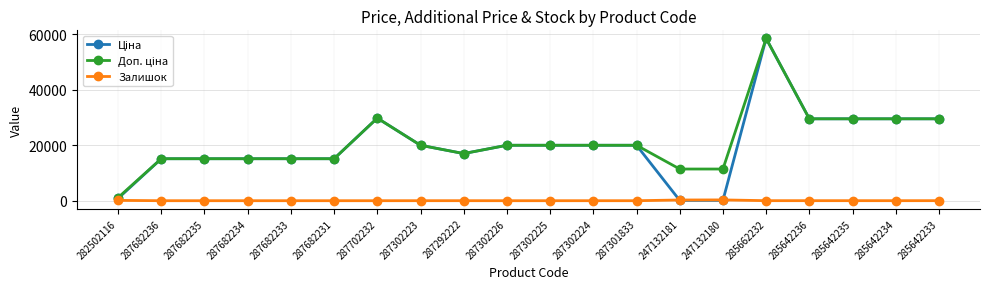

At which category is the sum across all series the highest?

285662232